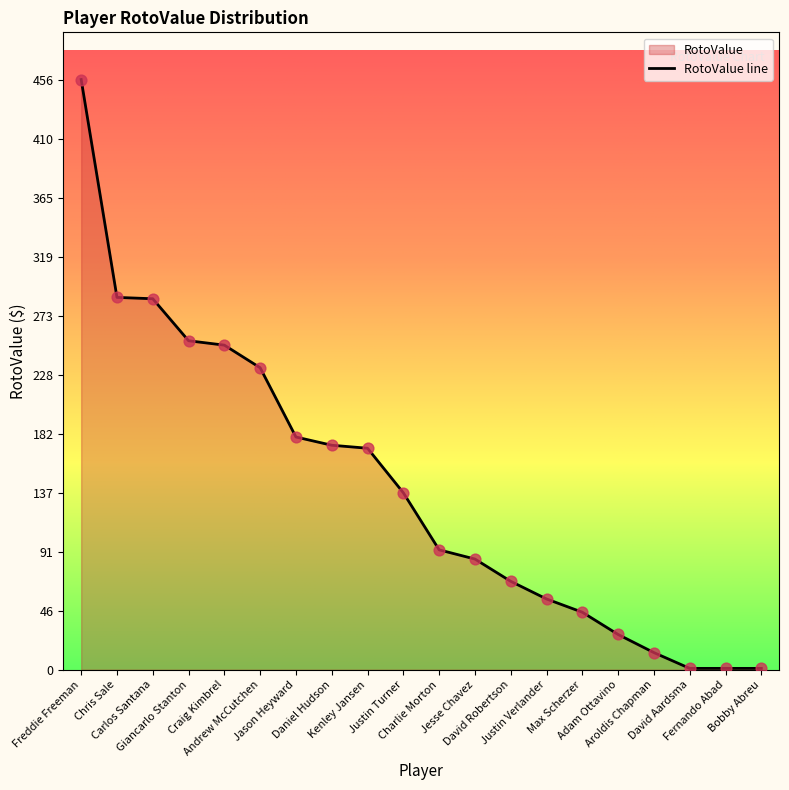

What is the change in value from Andrew McCutchen to Justin Verlander?

-178.5